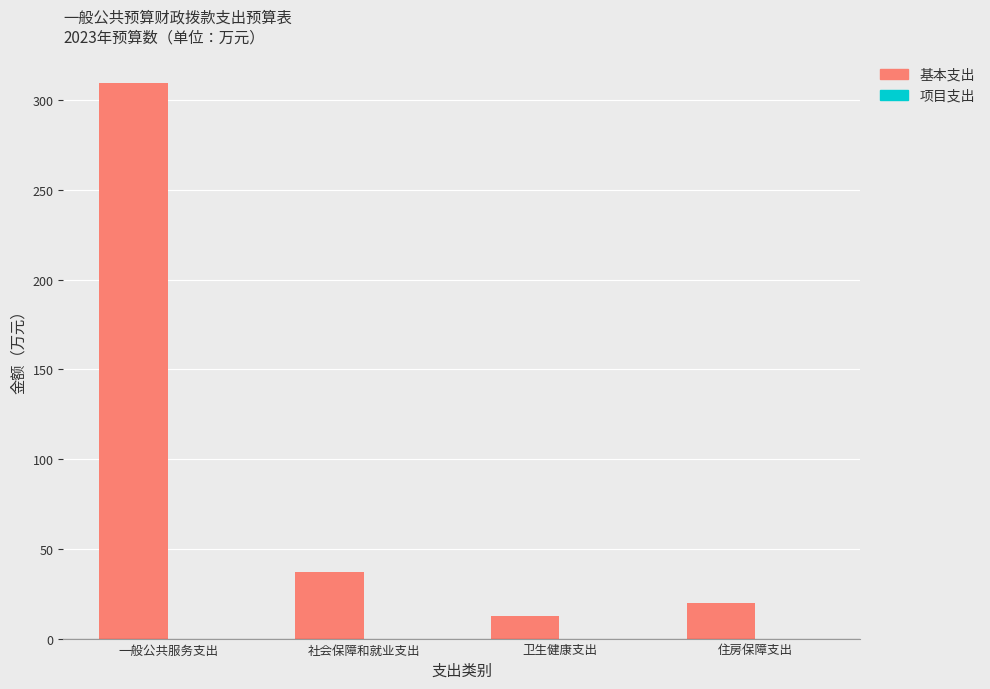

What is the change in value from 社会保障和就业支出 to 住房保障支出?

-17.6